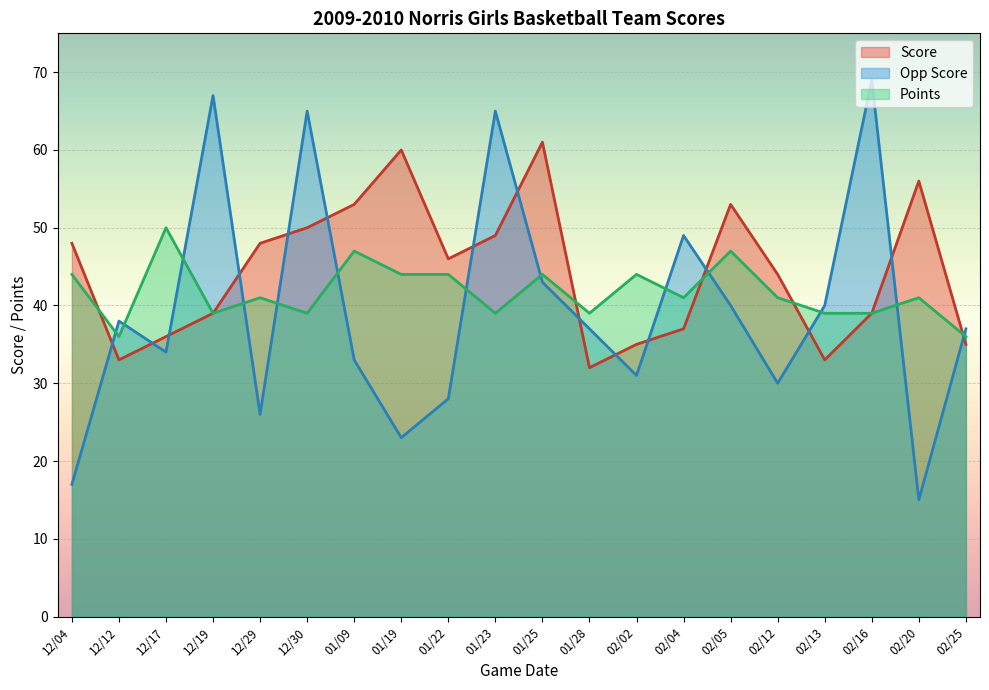

What is the total value across all series at 02/12?

115